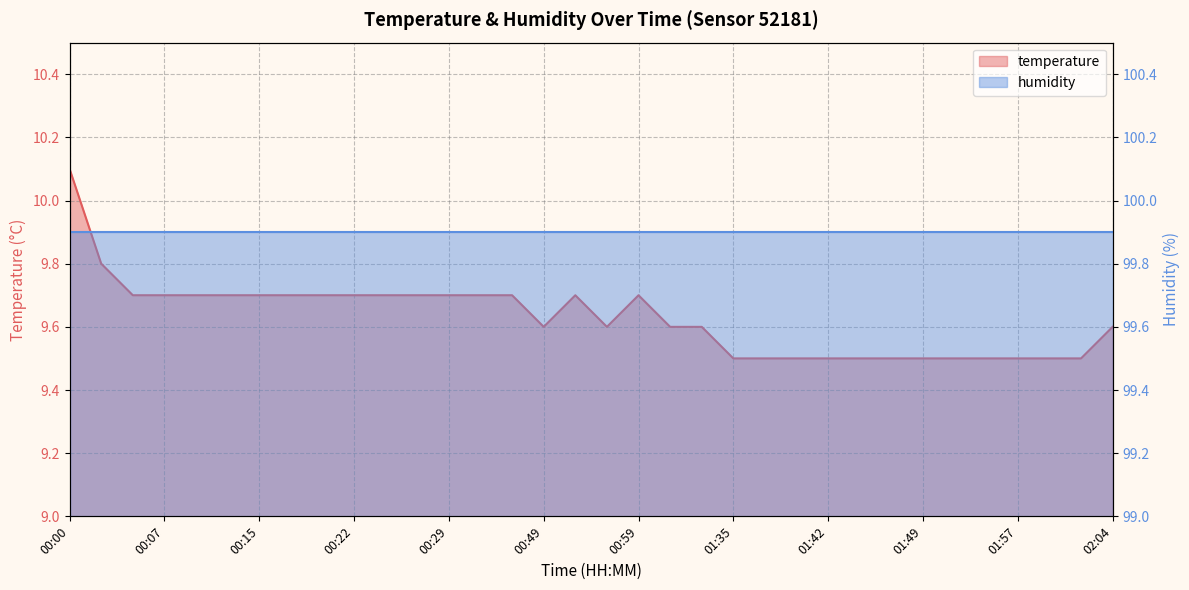

What is the ratio of the value at 00:02 to the value at 00:29?

1.0